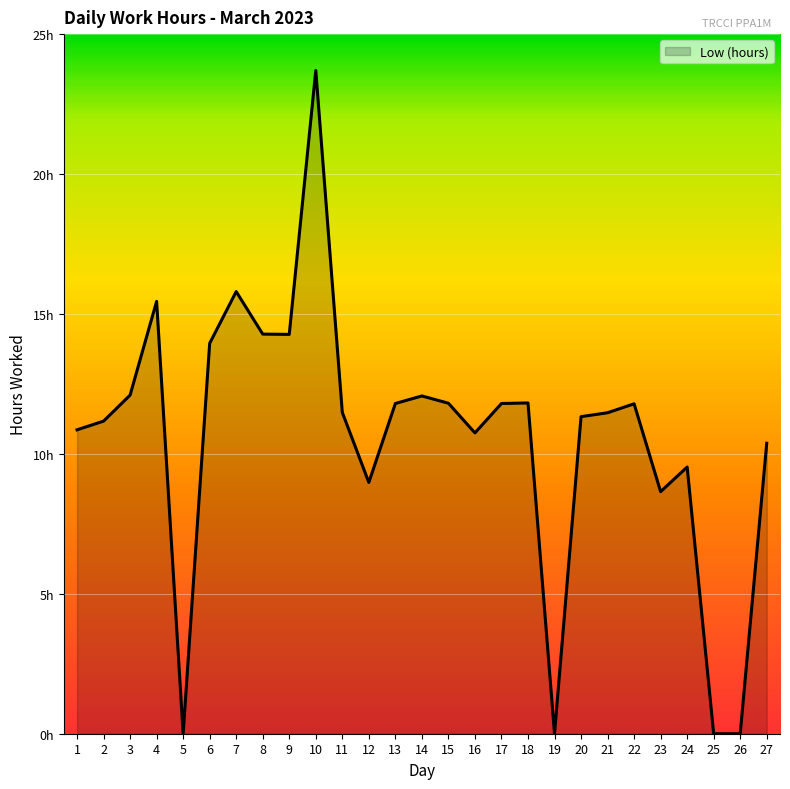

Does the chart display data point markers on the line(s)?

No